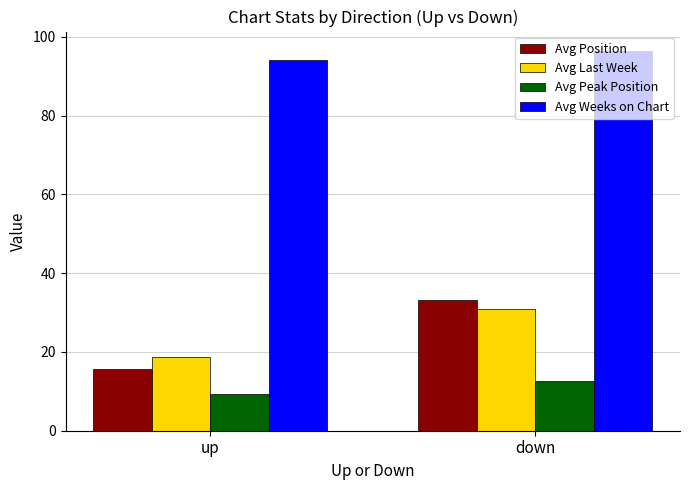

What are all the series names shown in the legend?

Avg Position, Avg Last Week, Avg Peak Position, Avg Weeks on Chart